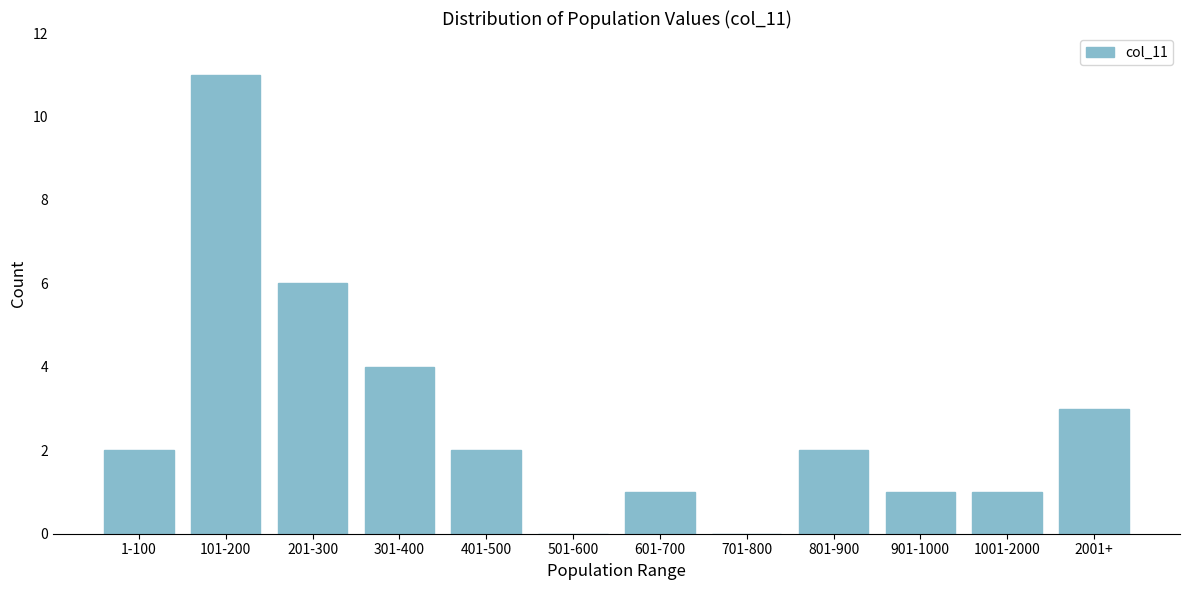

Reading right to left, list all the values displayed in this chart.

2001+=3	1001-2000=1	901-1000=1	801-900=2	701-800=0	601-700=1	501-600=0	401-500=2	301-400=4	201-300=6	101-200=11	1-100=2